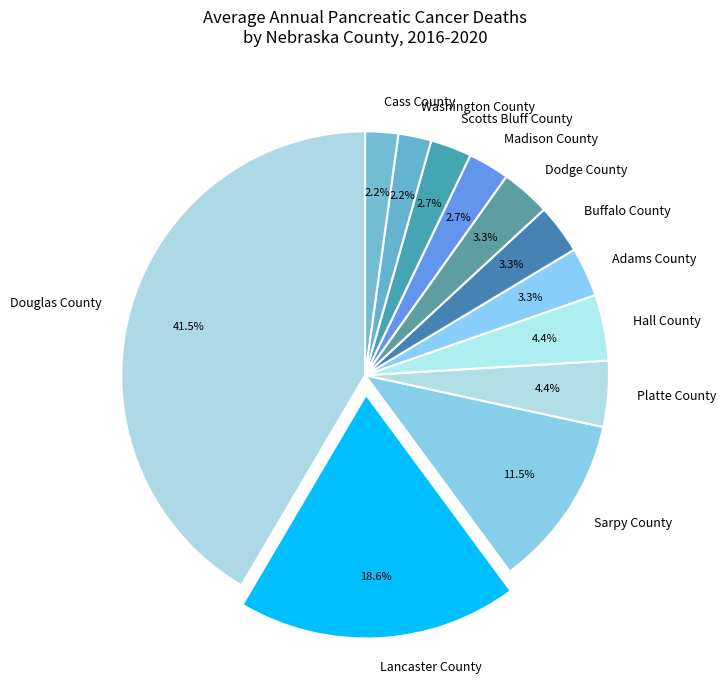

Is it true that Platte County is 4% of the pie?

True